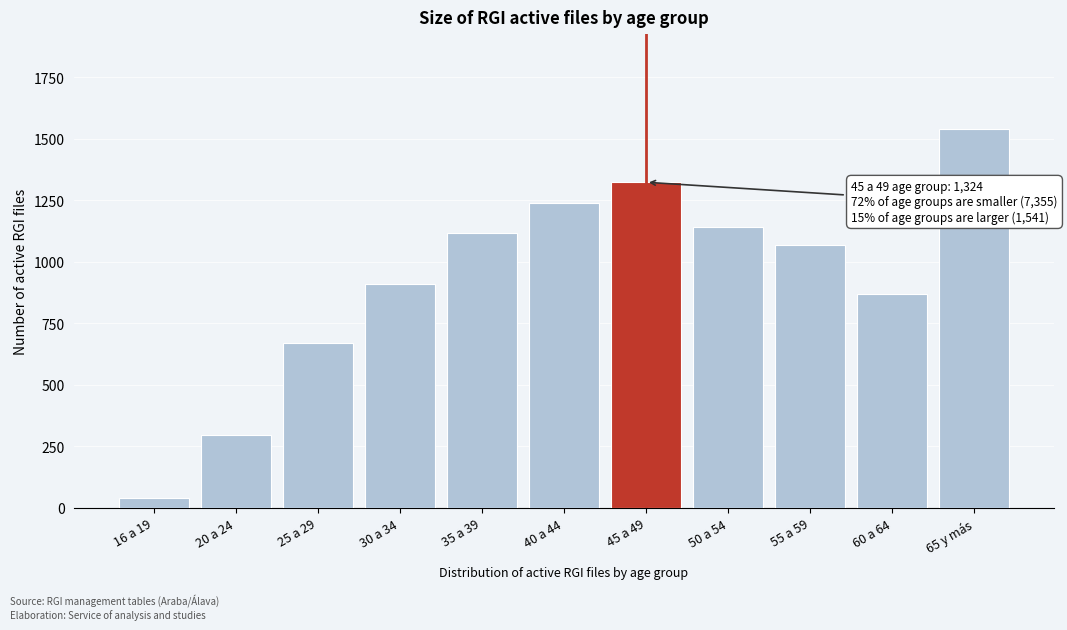

Reading left to right, transcribe all the data shown in this chart.

41	295	669	911	1118	1239	1324	1143	1069	870	1541